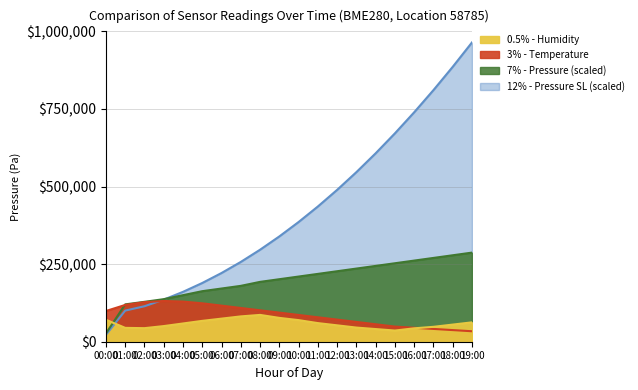

Between 18:00 and 17:00, which is larger?

18:00